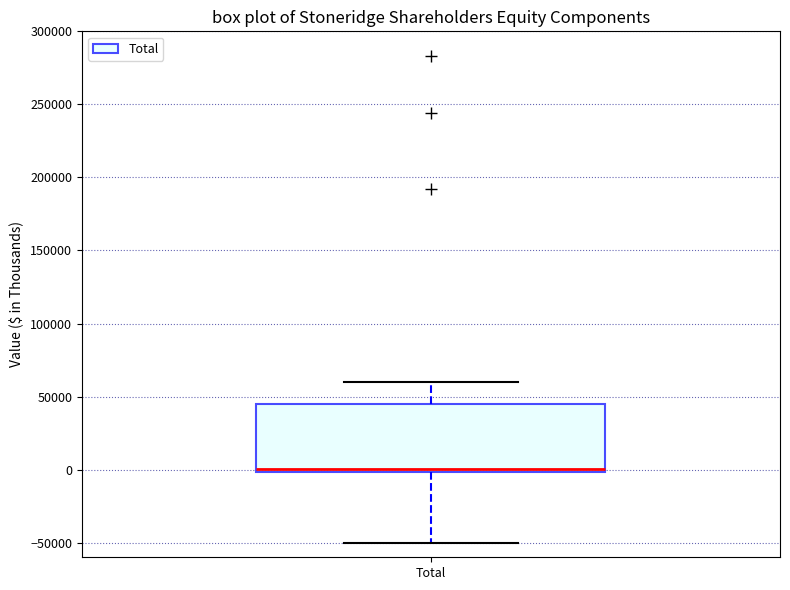

Where is the upper edge of the box for Total on the y-axis? The values are not printed on the chart, so give them approximately, as read against the axis.

45000